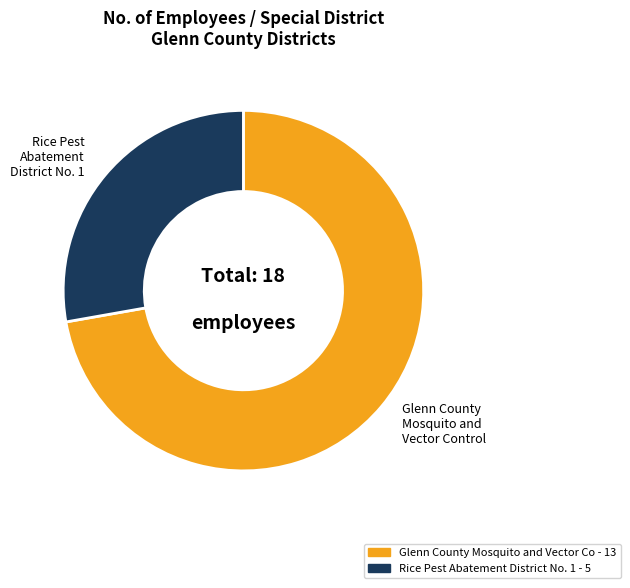

Is there a majority slice in this chart?

Yes